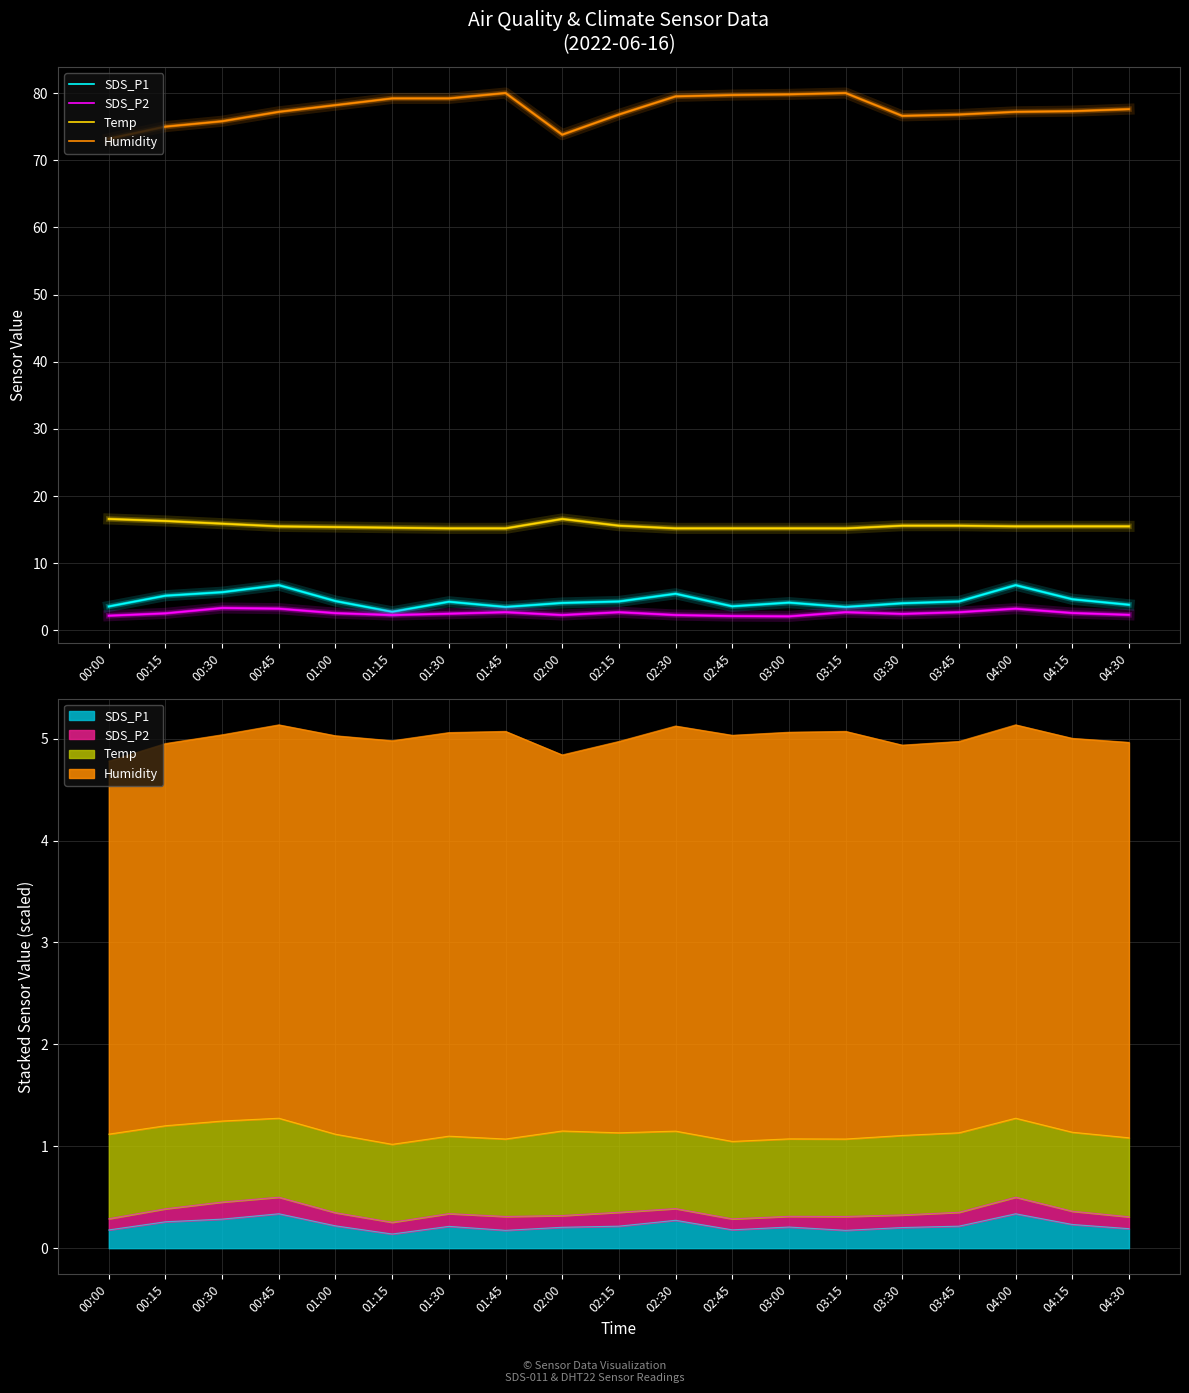

True or false: Temp and SDS_P2 cross at least once.

False